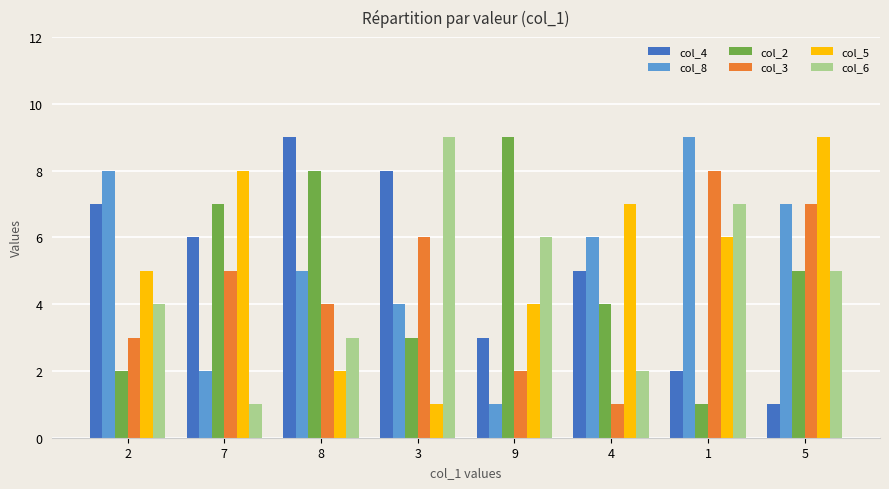

Is the value of col_6 at 3 greater than the value of col_8 at 8?

Yes